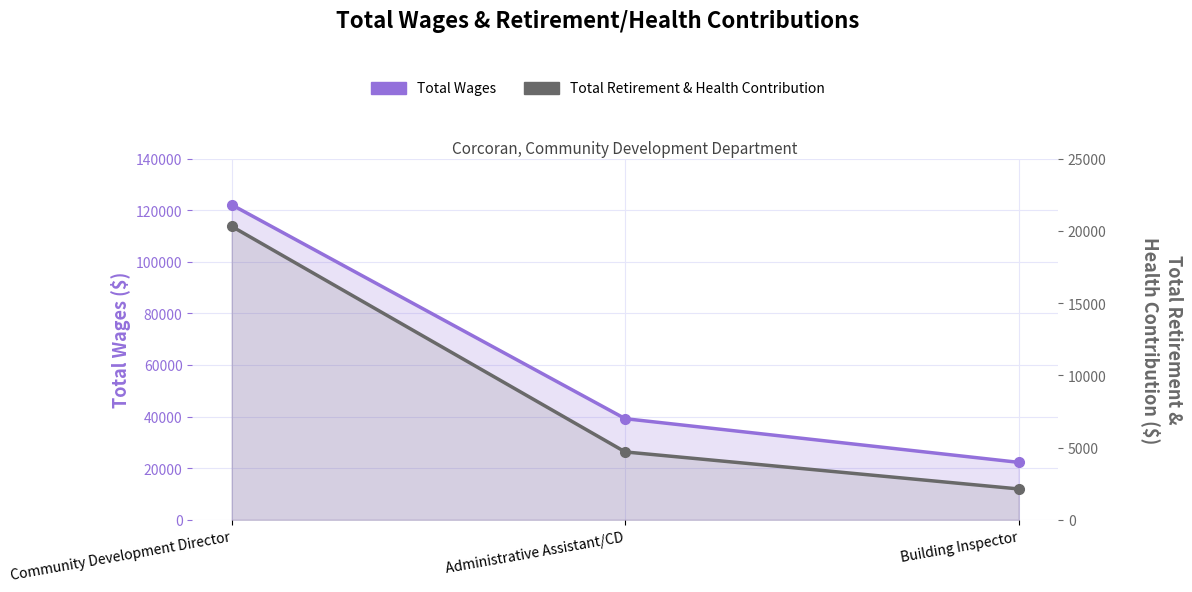

Reading left to right, extract all data points from this chart.

Total Wages: Community Development Director=122086	Administrative Assistant/CD=39197	Building Inspector=22275
Total Retirement & Health Contribution: Community Development Director=20309	Administrative Assistant/CD=4699	Building Inspector=2137